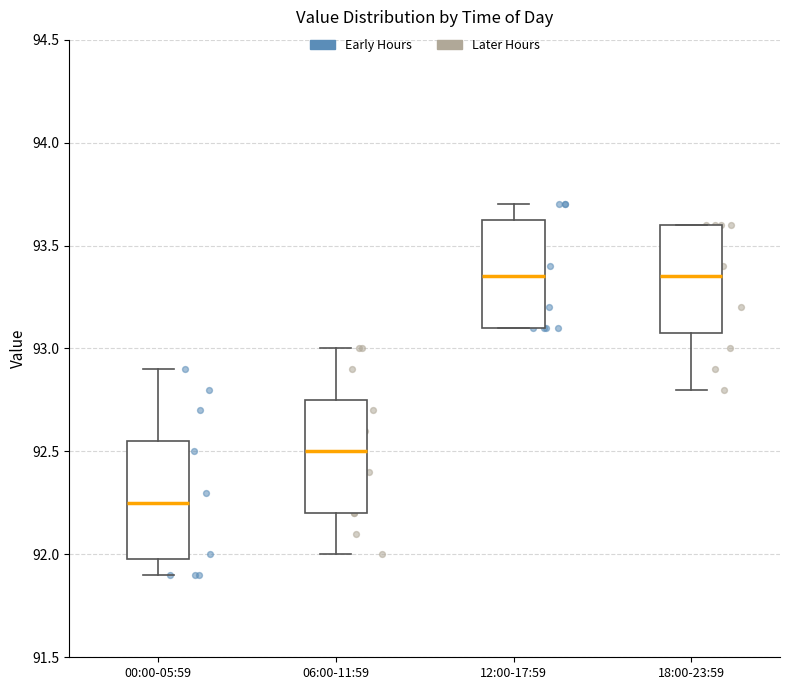

Reading left to right, transcribe this box plot: for each box, give where its median line is, the range the box spans, and where its two whiskers end, as read against the y-axis. The values are not printed on the chart, so give them approximately, as read against the axis.

00:00-05:59: median 92.25, box 92.00 to 92.55, whiskers 91.90 to 92.90
06:00-11:59: median 92.50, box 92.20 to 92.75, whiskers 92.00 to 93.00
12:00-17:59: median 93.35, box 93.10 to 93.65, whiskers 93.10 to 93.70
18:00-23:59: median 93.35, box 93.10 to 93.60, whiskers 92.80 to 93.60